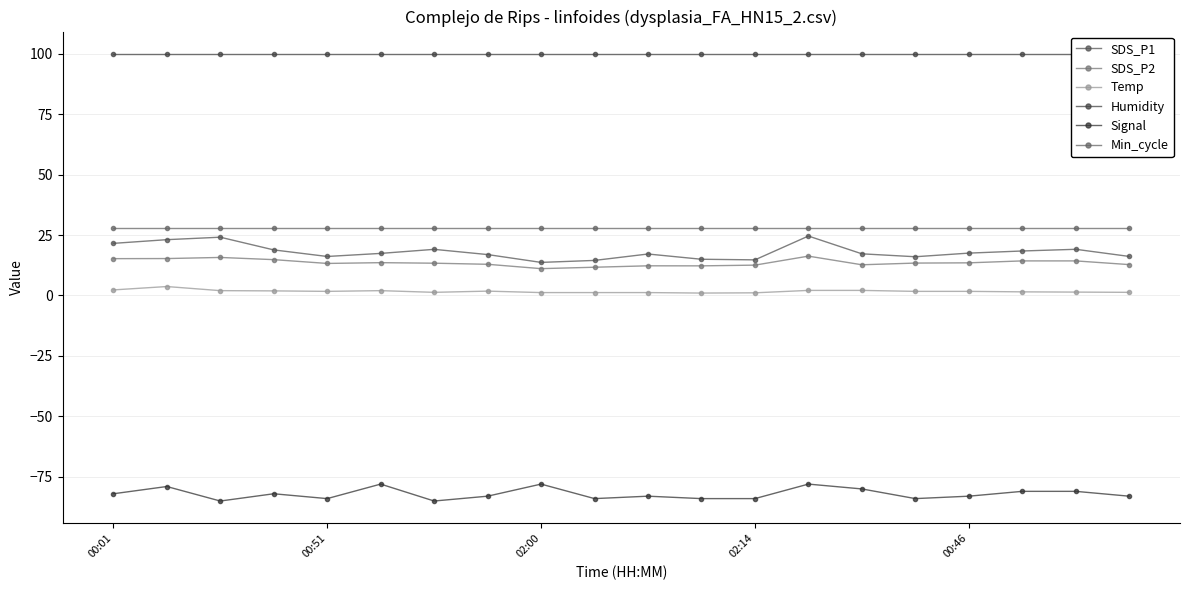

What is the sum of the SDS_P2 values at 15 and 17?

27.7